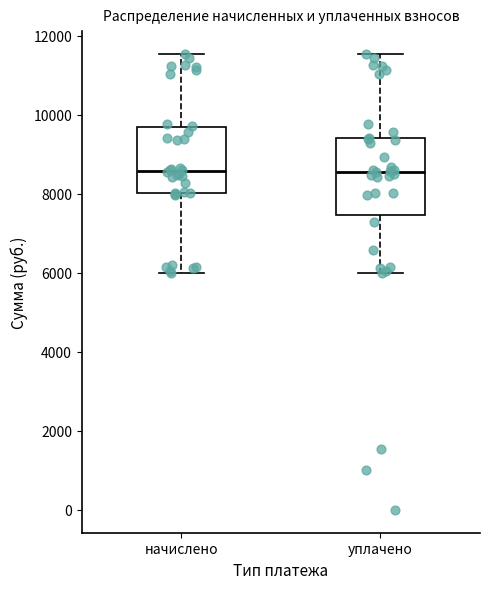

Comparing the boxes themselves (not the whiskers), which one is the tallest?

уплачено